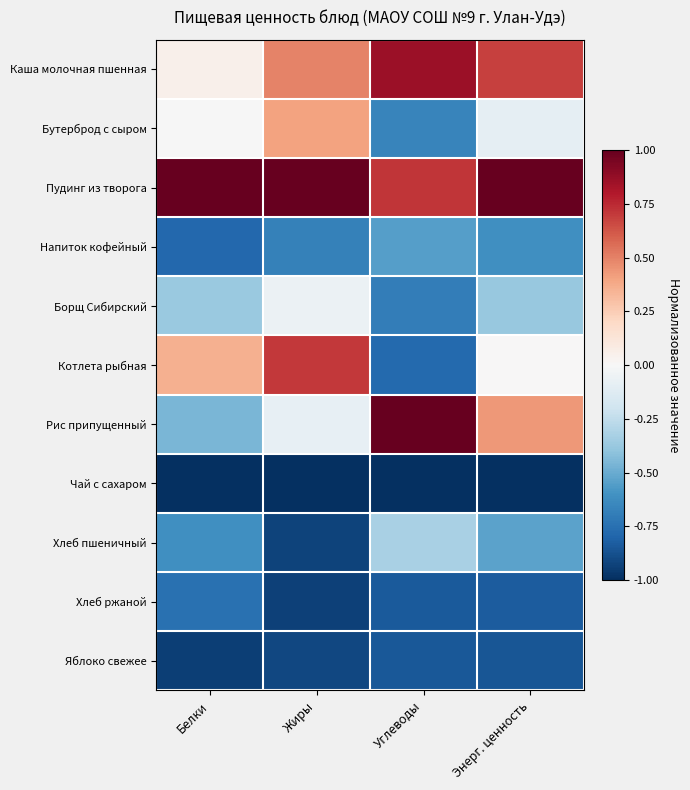

Reading left to right, extract all data points from this chart.

Каша молочная пшенная: Белки=0.0	Жиры=0.5	Углеводы=0.9	Энерг. ценность=0.7
Бутерброд с сыром: Белки=-0.0	Жиры=0.4	Углеводы=-0.7	Энерг. ценность=-0.1
Пудинг из творога: Белки=1.0	Жиры=1.0	Углеводы=0.7	Энерг. ценность=1.0
Напиток кофейный: Белки=-0.8	Жиры=-0.7	Углеводы=-0.5	Энерг. ценность=-0.6
Борщ Сибирский: Белки=-0.4	Жиры=-0.1	Углеводы=-0.7	Энерг. ценность=-0.4
Котлета рыбная: Белки=0.4	Жиры=0.7	Углеводы=-0.8	Энерг. ценность=0.0
Рис припущенный: Белки=-0.5	Жиры=-0.1	Углеводы=1.0	Энерг. ценность=0.4
Чай с сахаром: Белки=-1.0	Жиры=-1.0	Углеводы=-1.0	Энерг. ценность=-1.0
Хлеб пшеничный: Белки=-0.6	Жиры=-0.9	Углеводы=-0.3	Энерг. ценность=-0.5
Хлеб ржаной: Белки=-0.7	Жиры=-0.9	Углеводы=-0.8	Энерг. ценность=-0.8
Яблоко свежее: Белки=-0.9	Жиры=-0.9	Углеводы=-0.8	Энерг. ценность=-0.9